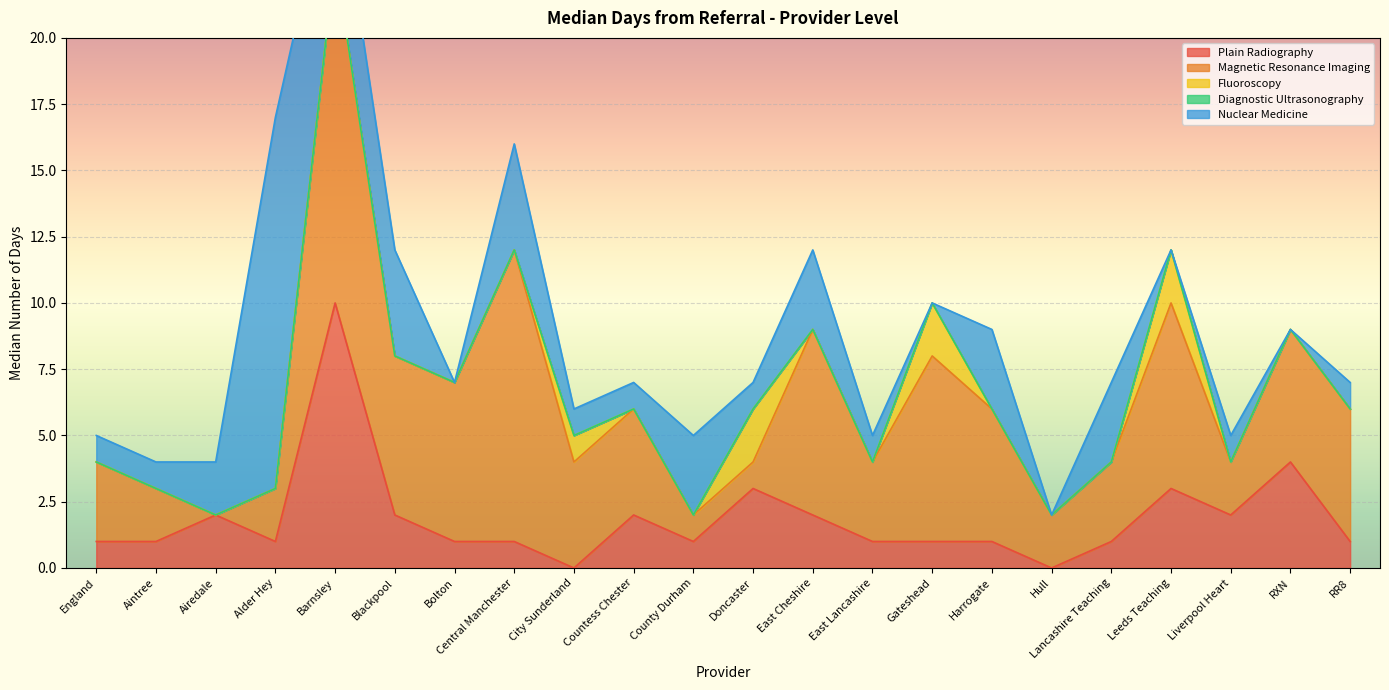

The Plain Radiography series shows 2 at Countess Chester. True or false?

True